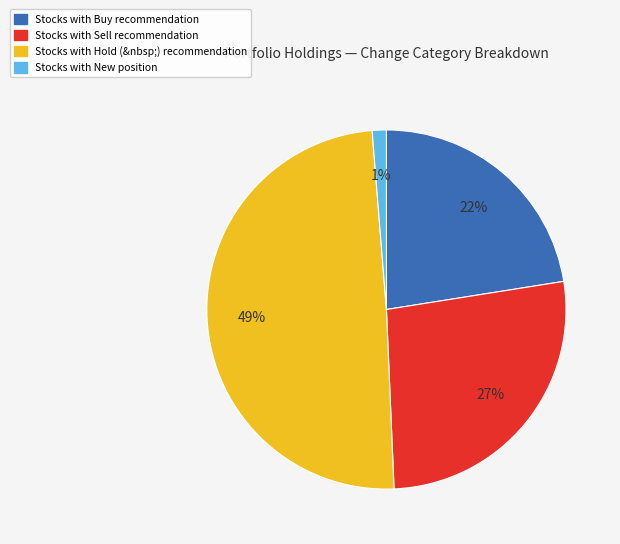

Is there a majority slice in this chart?

No